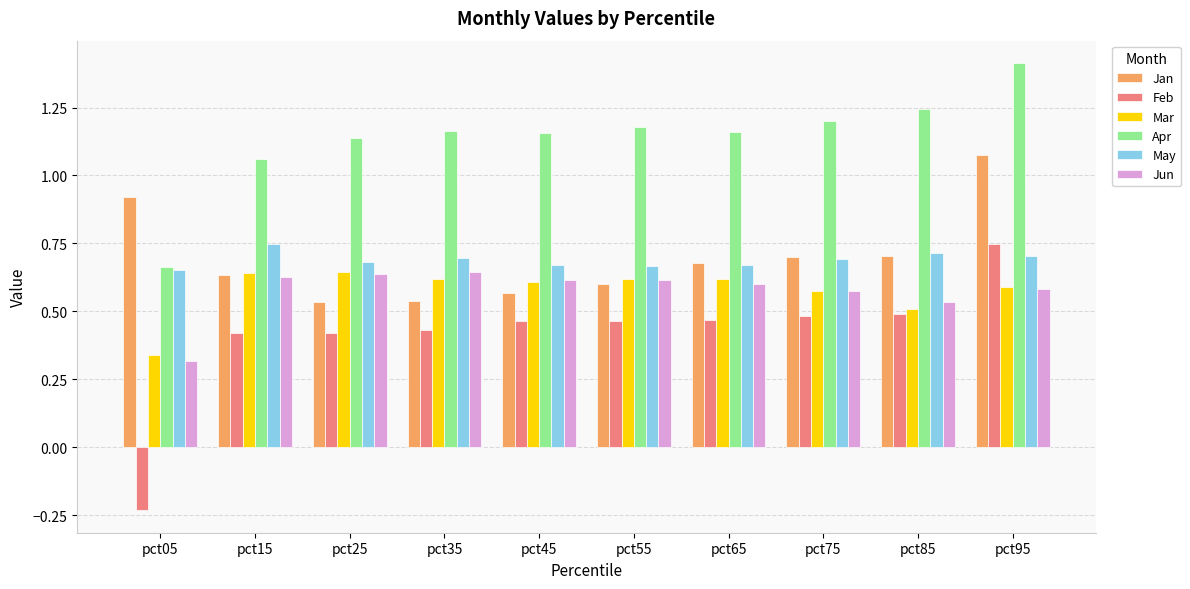

The value of Mar at pct85 is 0.5. True or false?

True